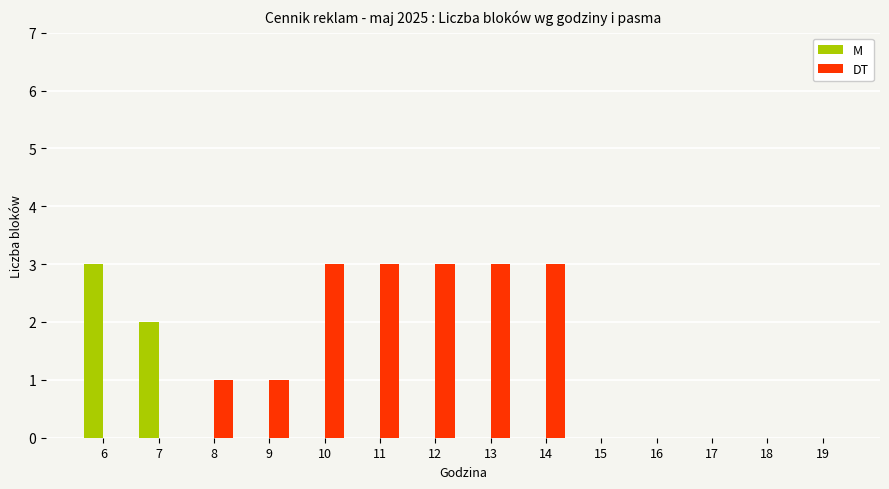

Is it true that DT equals 2 at 13?

False